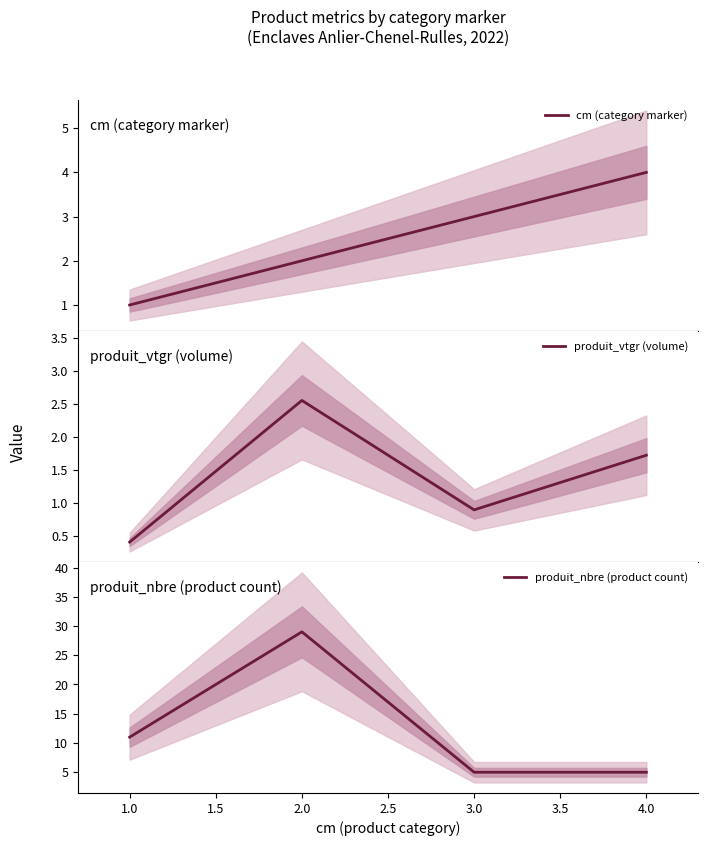

True or false: produit_nbre (product count) and cm (category marker) cross at least once.

False